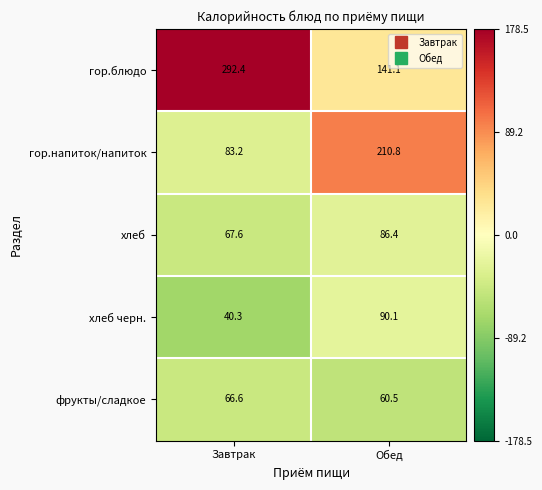

At which label is хлеб черн. closest to 65?

Завтрак